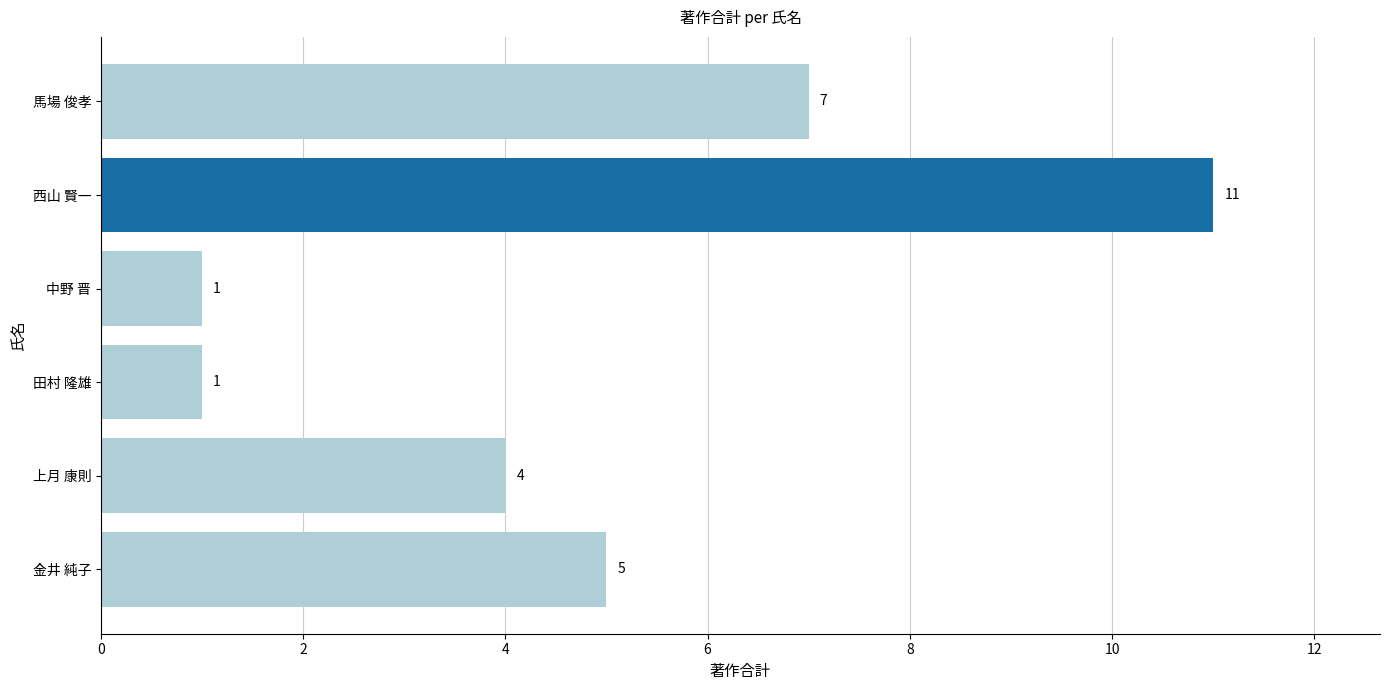

Which category has the highest value across all series?

西山 賢一